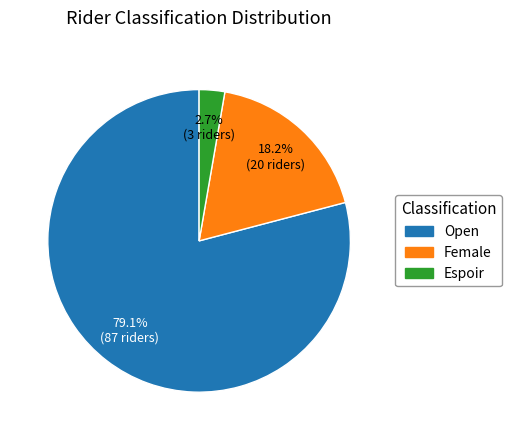

To the nearest percent, what percentage of the pie is Open?

79%